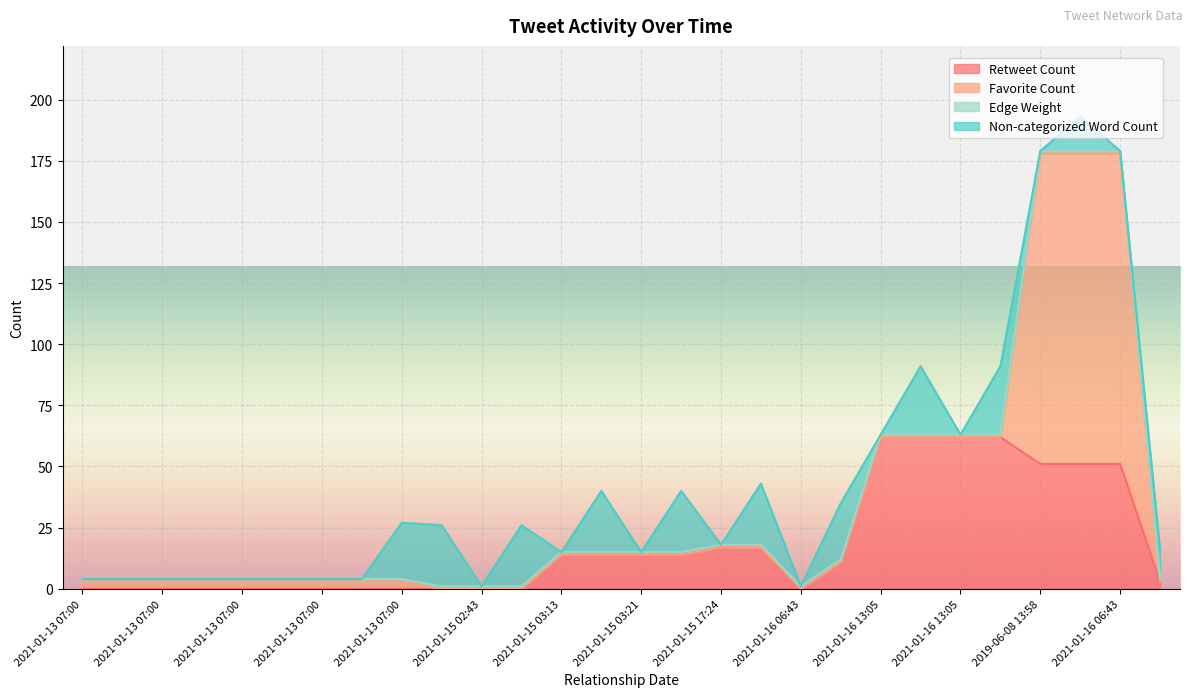

At which category does Retweet Count reach its first local valley?

2021-01-16 06:43